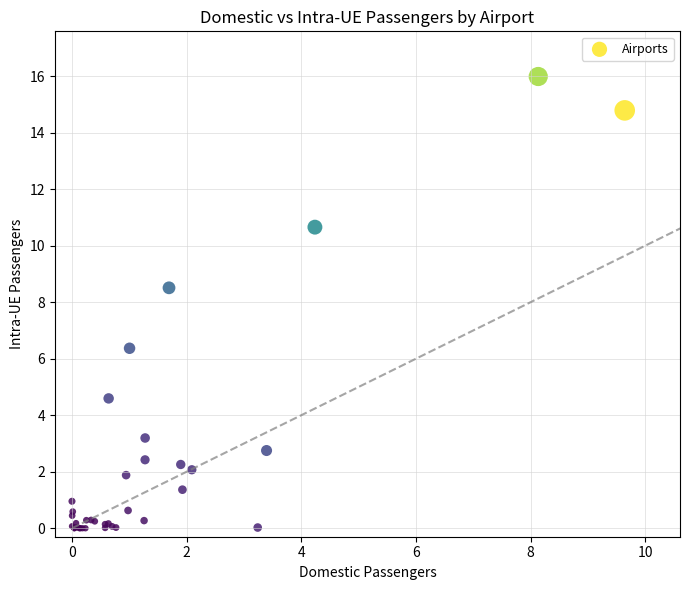

What Y value in the scatter plot is closest to 7?

6.4